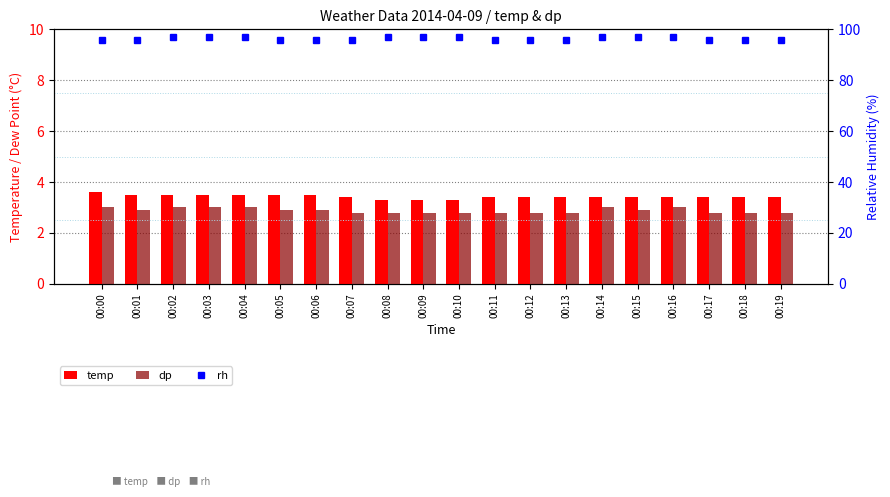

What is the total value across all series at 00:08?

103.1